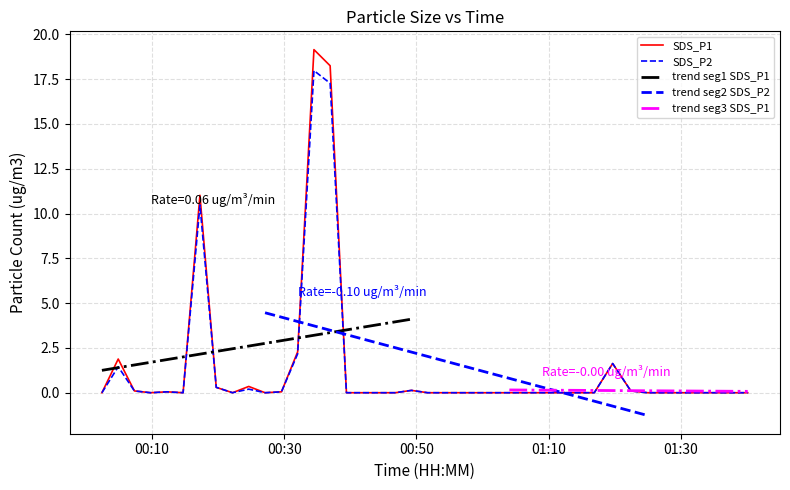

Which category has the highest value across all series?

2023/09/03 00:34:29